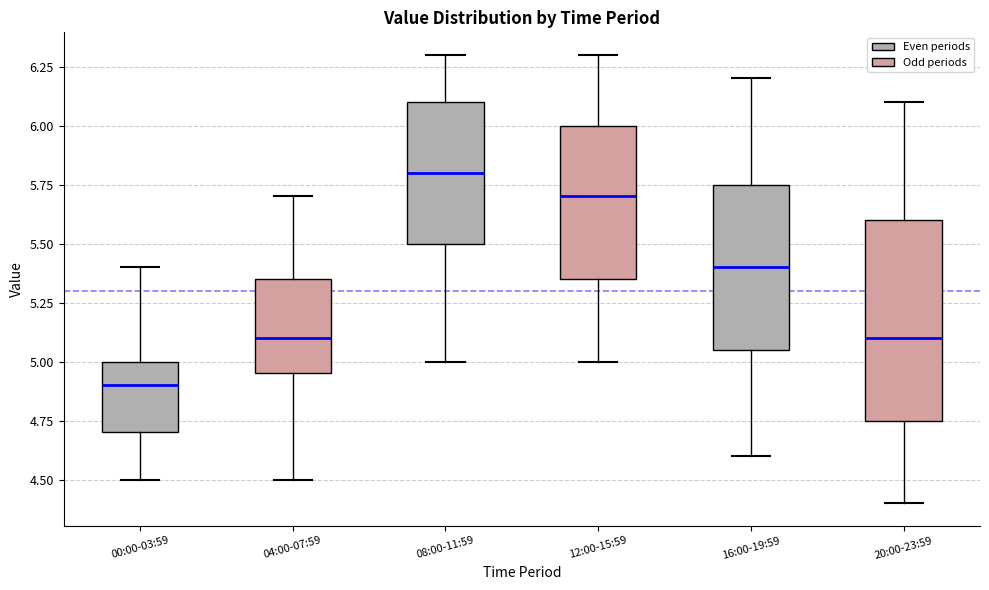

Which box's median line is the lowest?

00:00-03:59